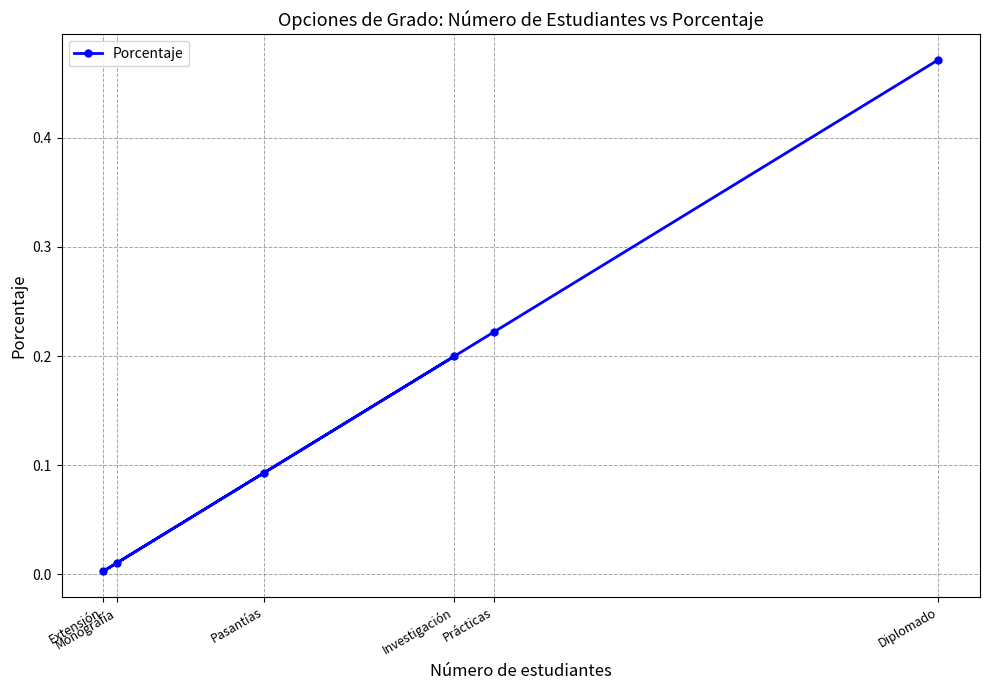

The chart shows a value of 0.2 at Investigación. True or false?

True